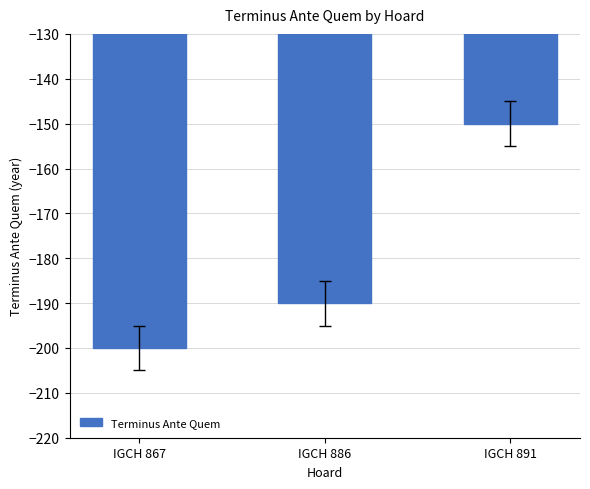

What is the value of the 1st bar from the left?

-200